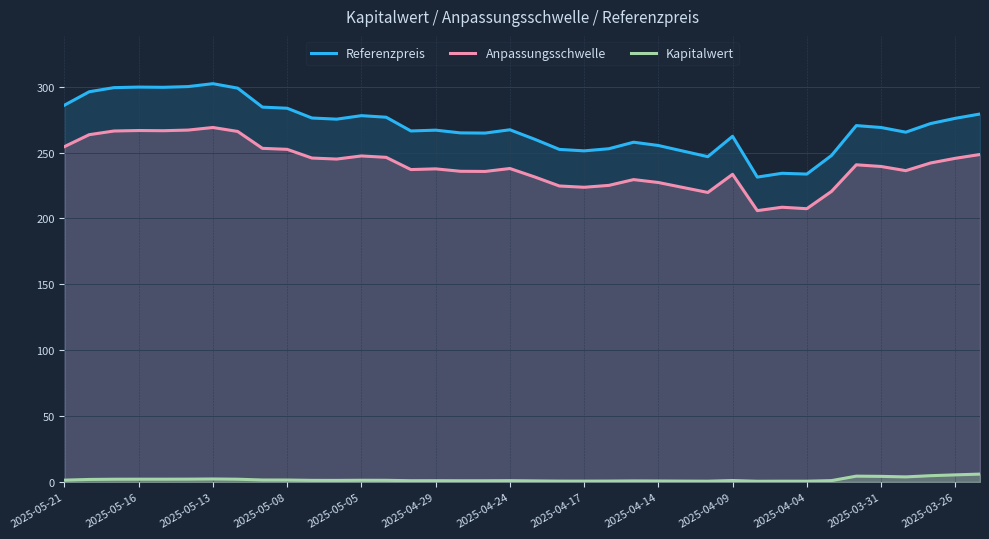

Reading left to right, extract all data points from this chart.

Referenzpreis: 286.0	296.2	299.3	299.7	299.6	300.1	302.3	298.9	284.5	283.7	276.2	275.4	278.0	276.9	266.4	267.0	264.9	264.8	267.3	260.1	252.4	251.3	252.9	257.9	255.4	251.1	246.9	262.4	231.4	234.3	233.7	247.8	270.5	269.1	265.5	272.0	276.0	279.3
Anpassungsschwelle: 254.5	263.6	266.4	266.8	266.6	267.1	269.0	266.0	253.2	252.5	245.9	245.1	247.4	246.4	237.1	237.6	235.8	235.7	237.9	231.5	224.7	223.7	225.1	229.5	227.3	223.5	219.7	233.5	205.9	208.5	207.4	220.6	240.7	239.5	236.3	242.1	245.6	248.6
Kapitalwert: 1.4	1.9	2.0	2.1	2.1	2.1	2.2	2.1	1.5	1.4	1.2	1.2	1.3	1.2	0.9	0.9	0.9	0.9	1.0	0.8	0.6	0.6	0.7	0.8	0.7	0.6	0.6	1.1	0.5	0.6	0.6	1.0	4.4	4.2	3.8	4.7	5.4	5.9